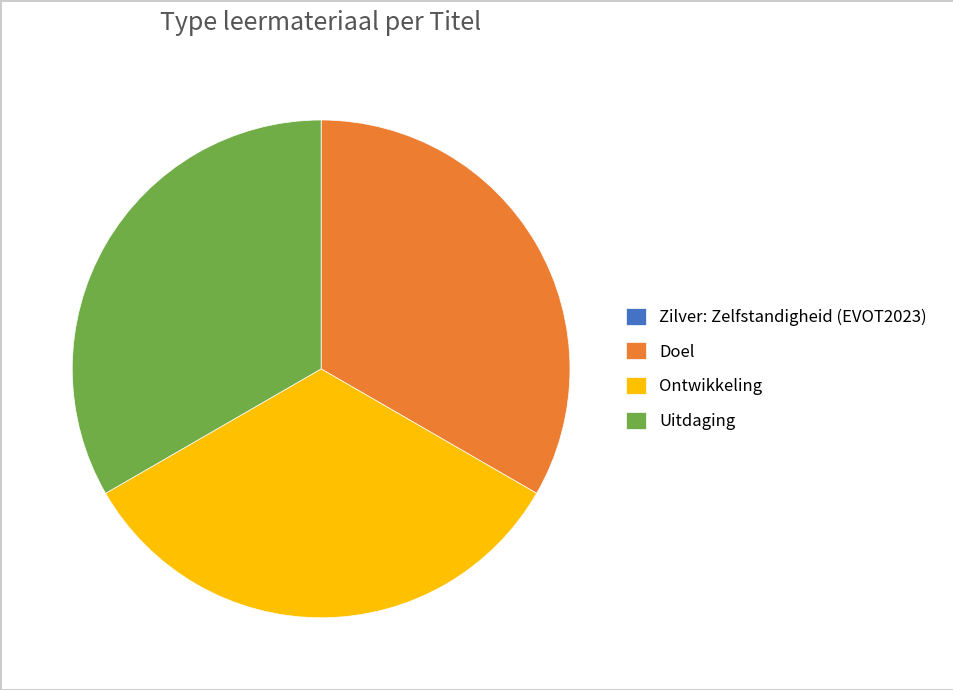

The Doel slice represents 33% of the pie. True or false?

True